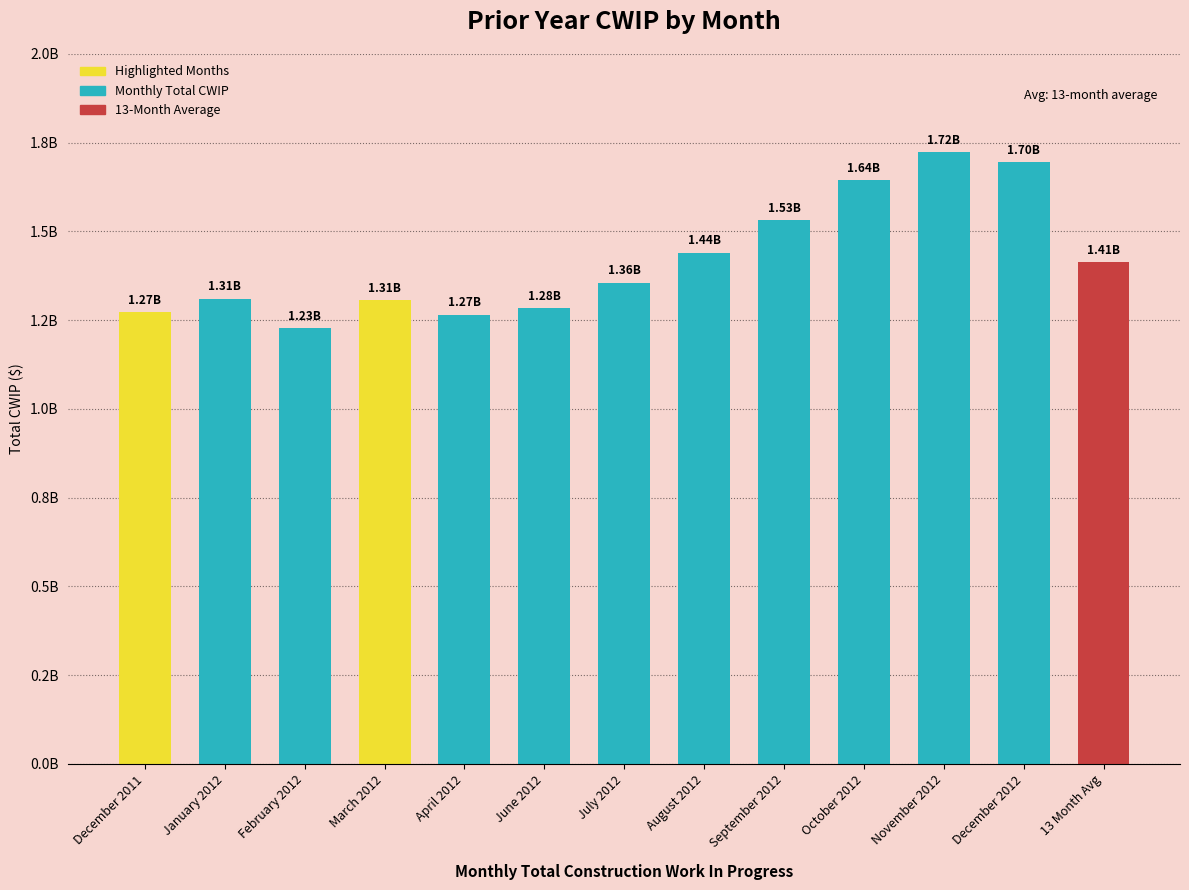

Reading right to left, extract all data points from this chart.

13 Month Avg=1414332165.1	December 2012=1695912000.3	November 2012=1723549980.0	October 2012=1644342846.5	September 2012=1531281063.3	August 2012=1440150344.4	July 2012=1356072433.3	June 2012=1284380764.3	April 2012=1265918335.2	March 2012=1306952219.3	February 2012=1226968738.7	January 2012=1310224527.6	December 2011=1272447204.0